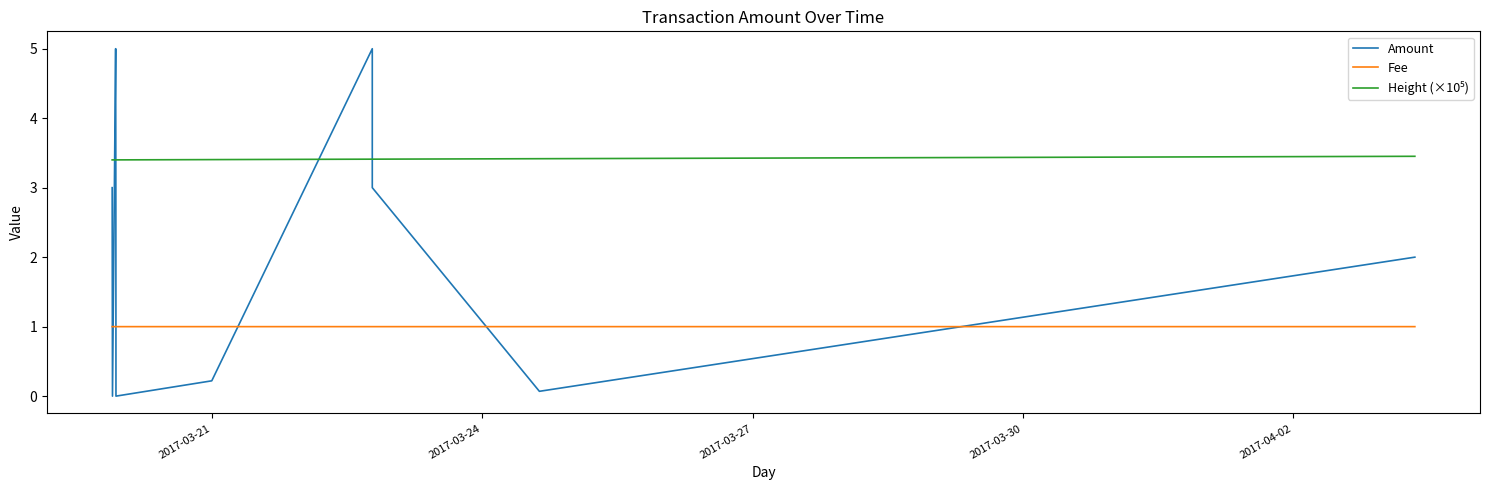

What position from the left is 2017-03-30?

4